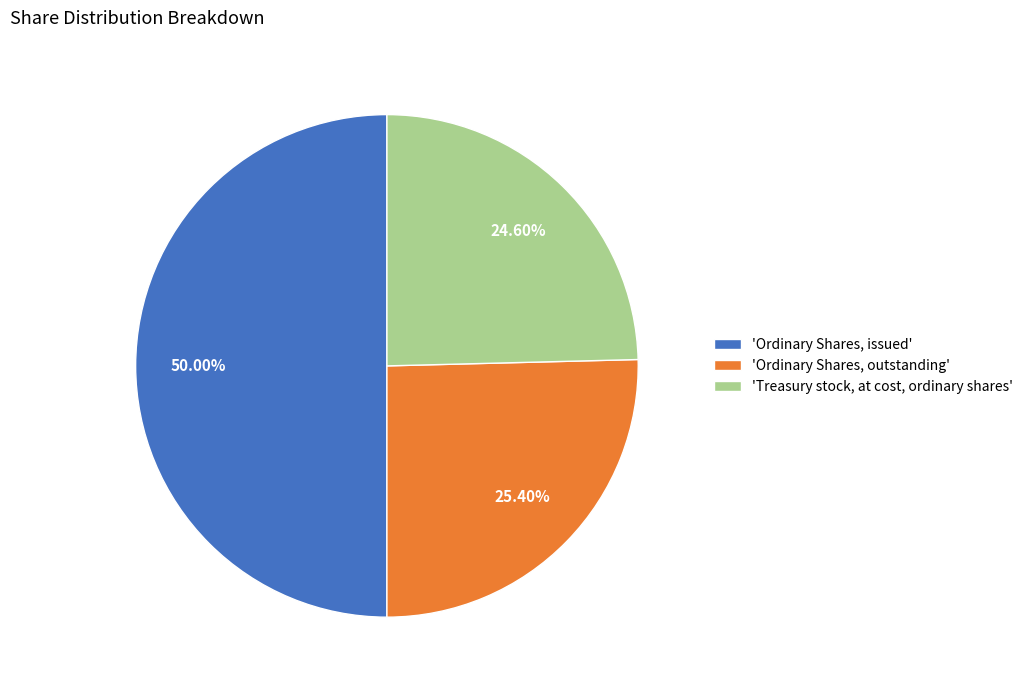

Does 'Ordinary Shares, outstanding' account for over 50% of the chart?

No